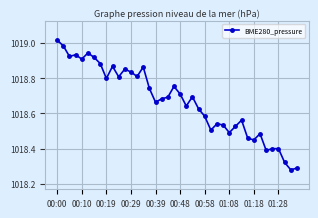

What is the sum of all values?

40746.8